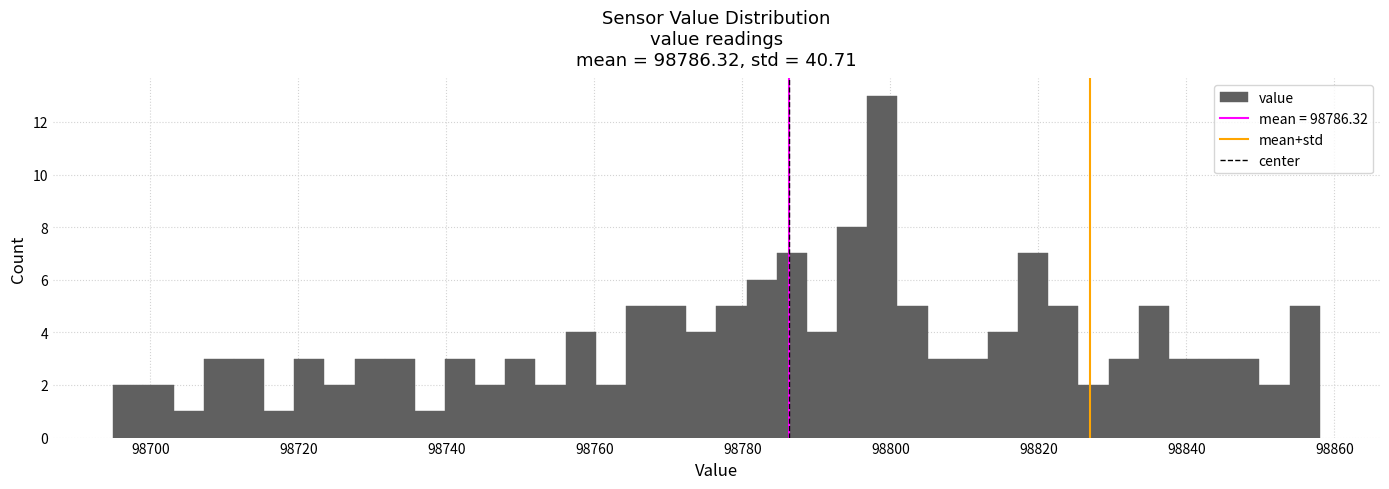

Around what value on the x-axis is the tallest bar? Give the approximate position of its centre, as read against the axis.

98798